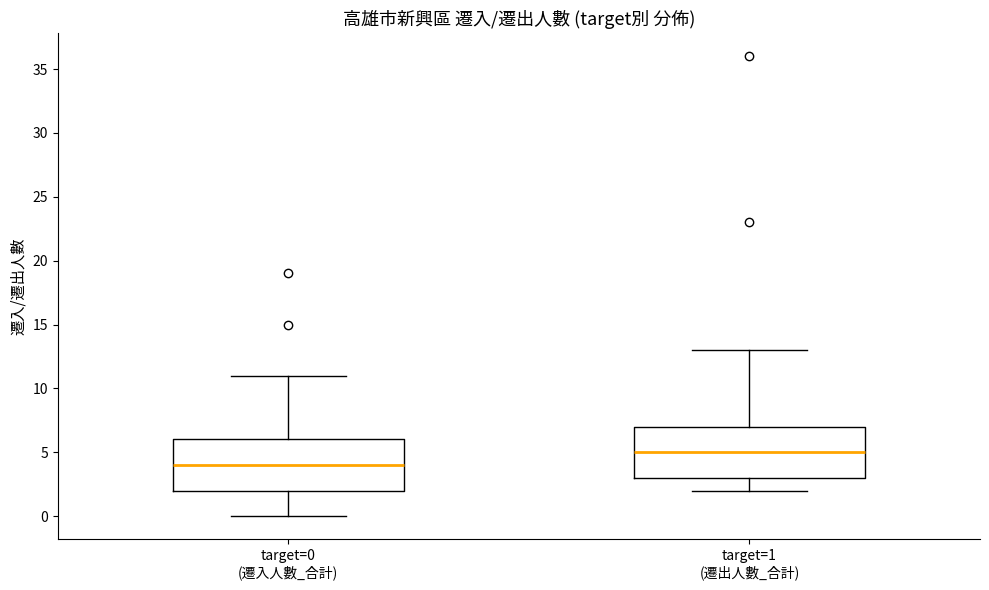

Reading left to right, transcribe this box plot: for each box, give where its median line is, the range the box spans, and where its two whiskers end, as read against the y-axis. The values are not printed on the chart, so give them approximately, as read against the axis.

target=0 (遷入人數_合計): median 4, box 2 to 6, whiskers 0 to 11
target=1 (遷出人數_合計): median 5, box 3 to 7, whiskers 2 to 13